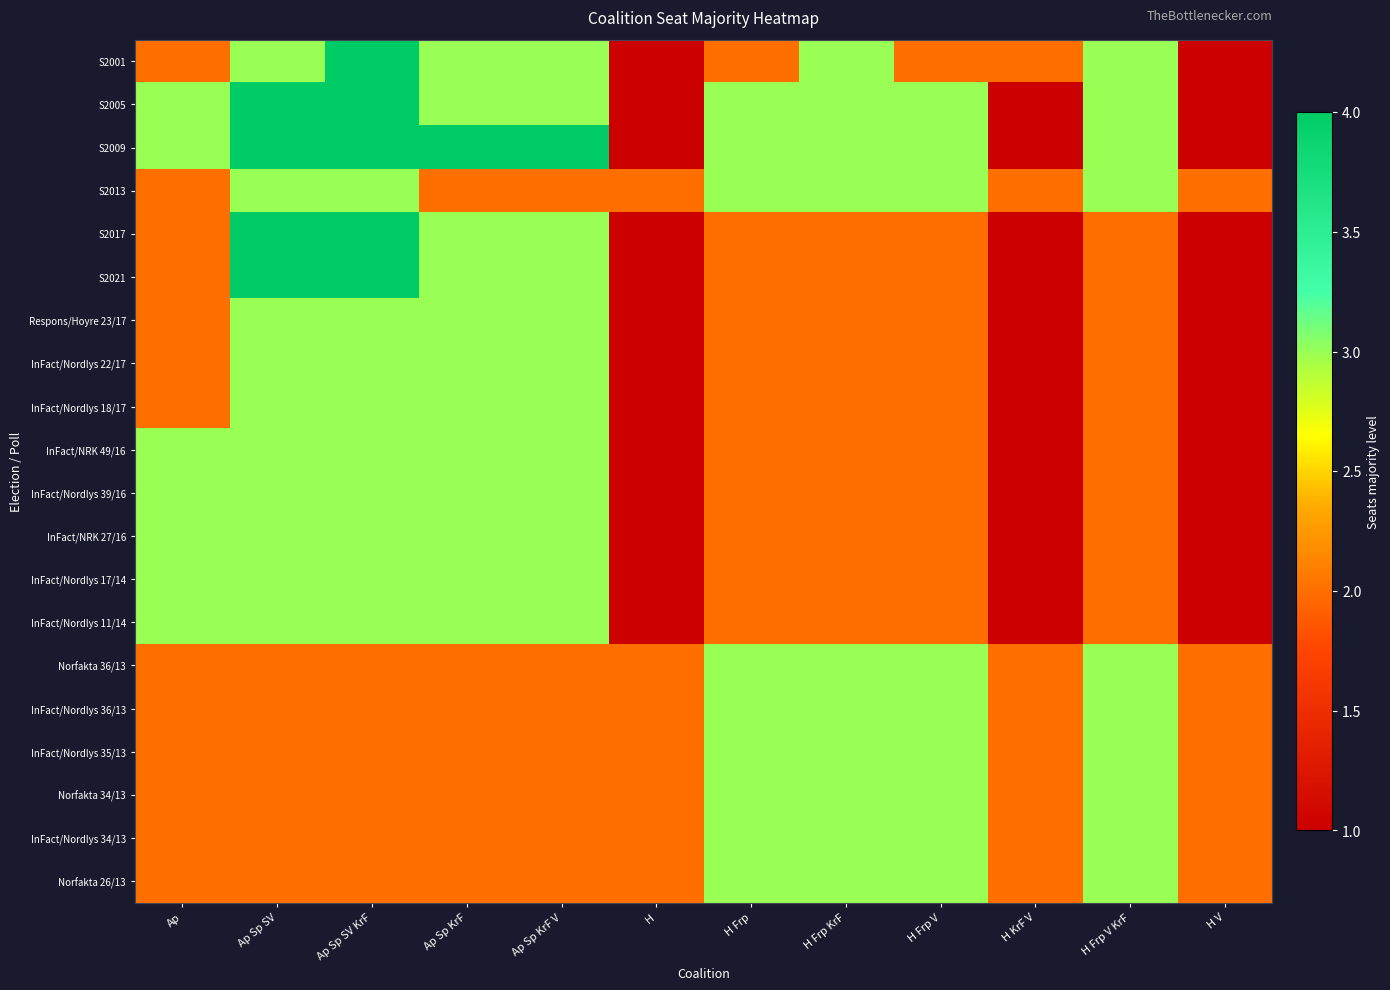

What is the maximum value shown in the chart?

4